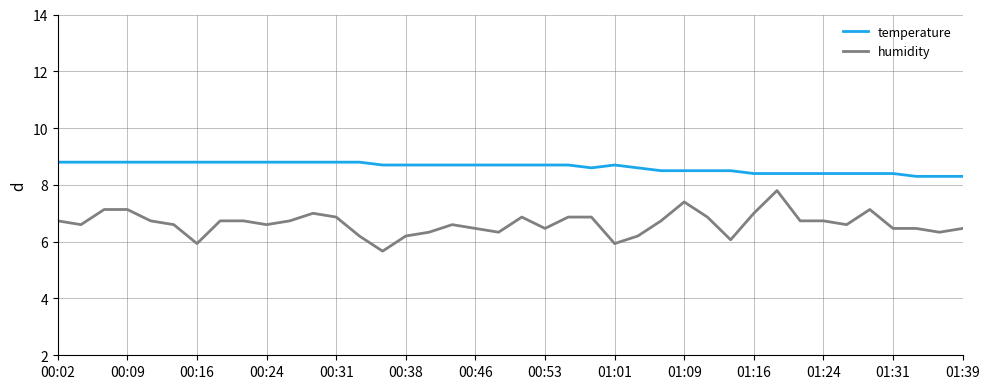

True or false: humidity and temperature cross at least once.

False